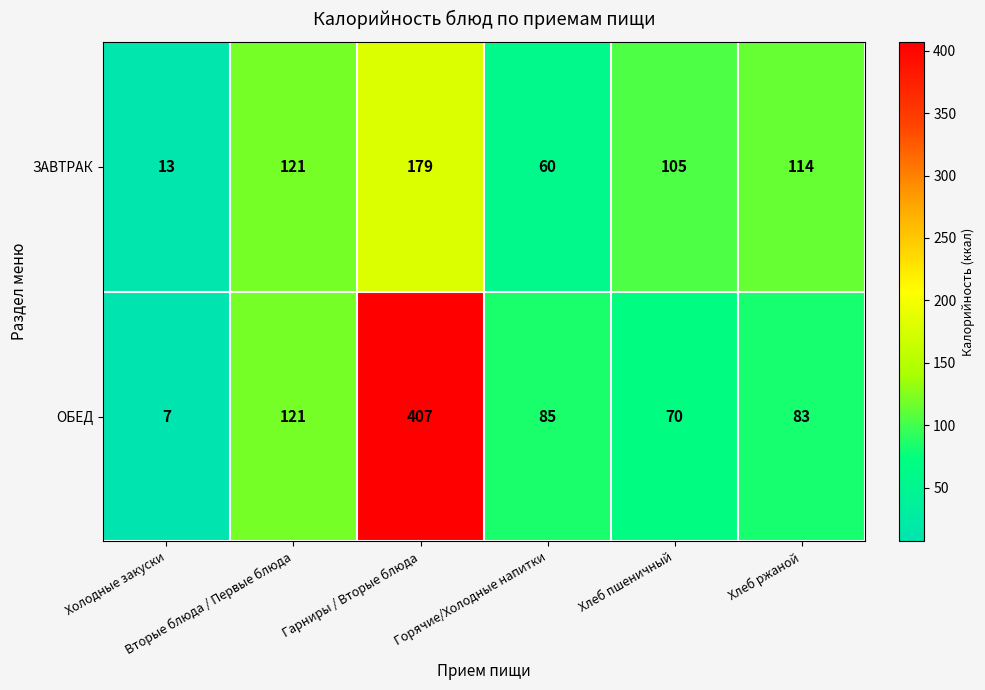

Which series has the widest spread of values?

ОБЕД